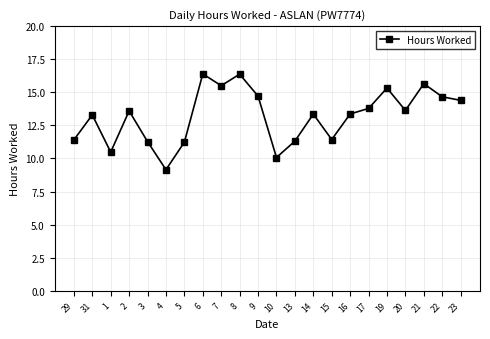

The value at 8 is 16.4. True or false?

True